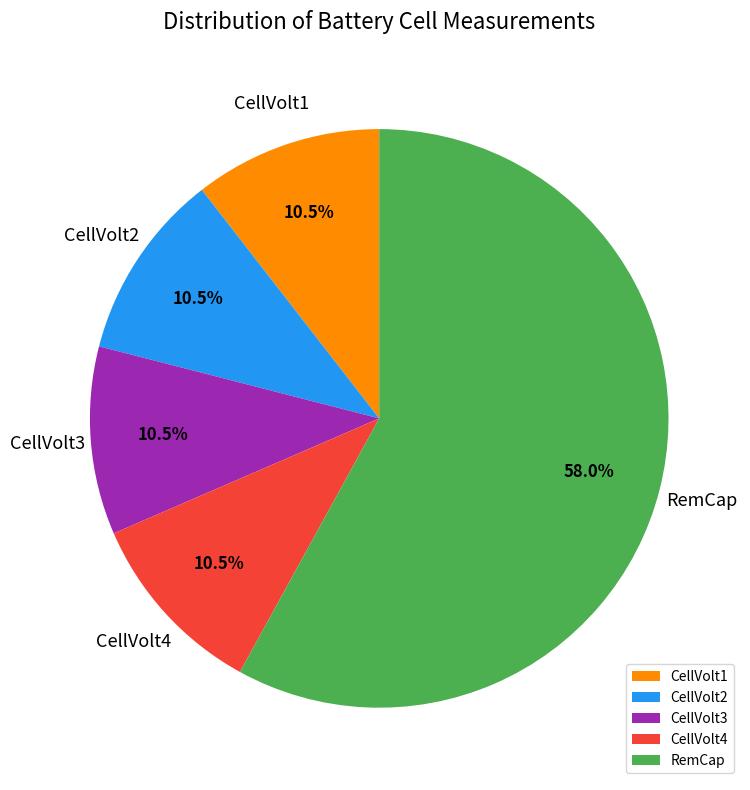

Which category has the biggest portion of the pie?

RemCap